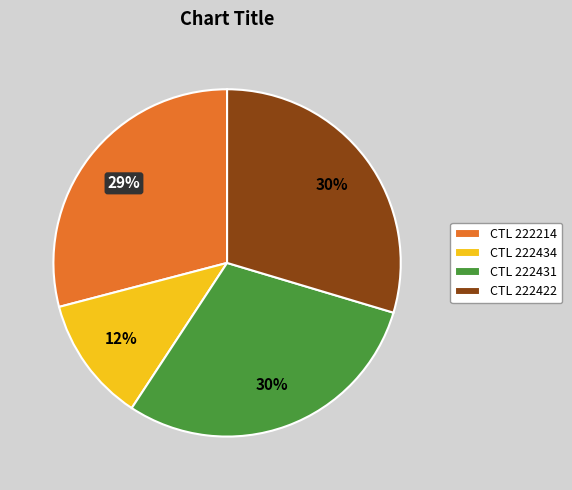

Do CTL 222214 and CTL 222434 together represent more than half of the pie?

No